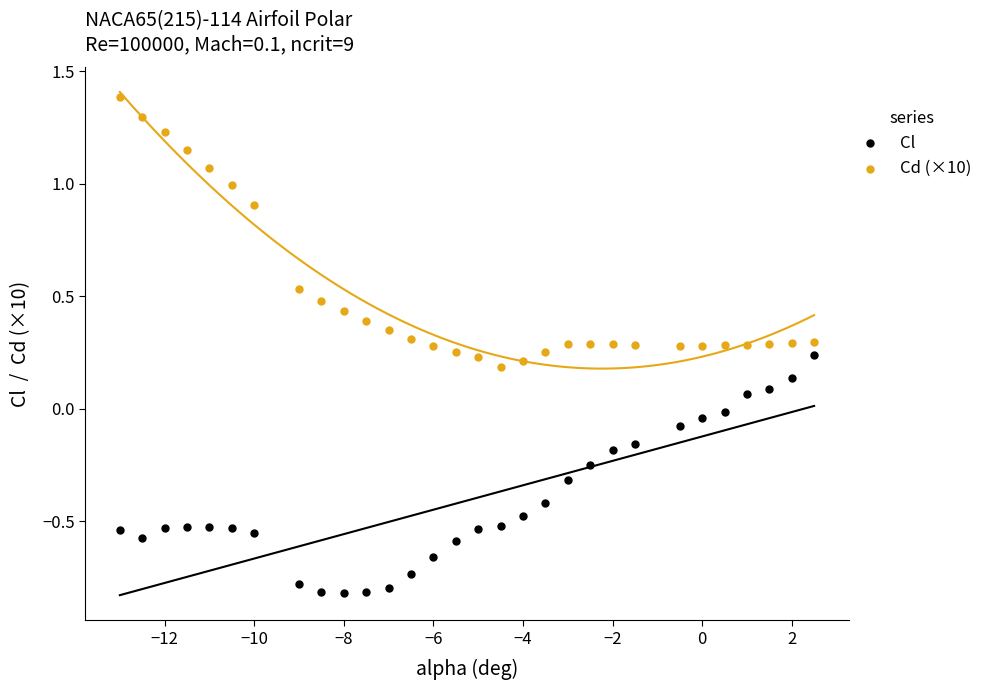

Which series contains the highest Y value?

Cd (×10)